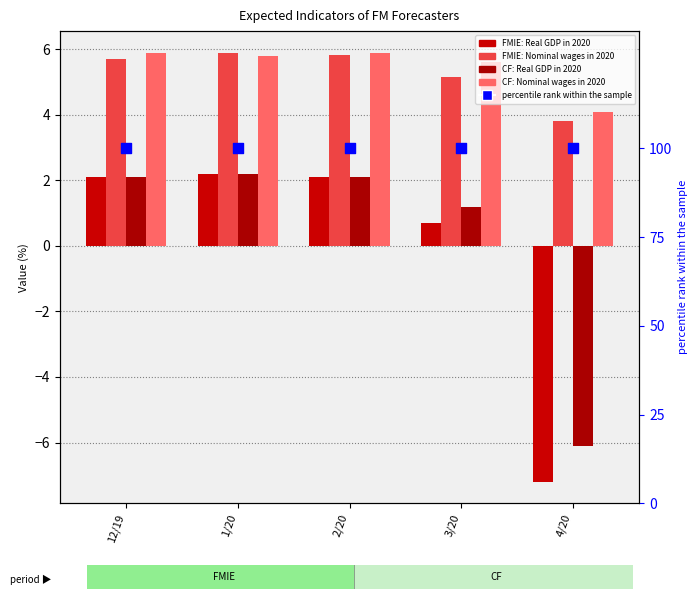

Is the value of CF: Nominal wages in 2020 at 4/20 greater than the value of FMIE: Nominal wages in 2020 at 4/20?

Yes